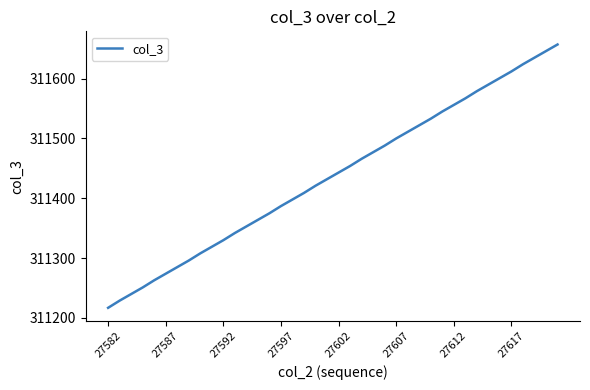

What is the minimum value shown in the chart?

311217